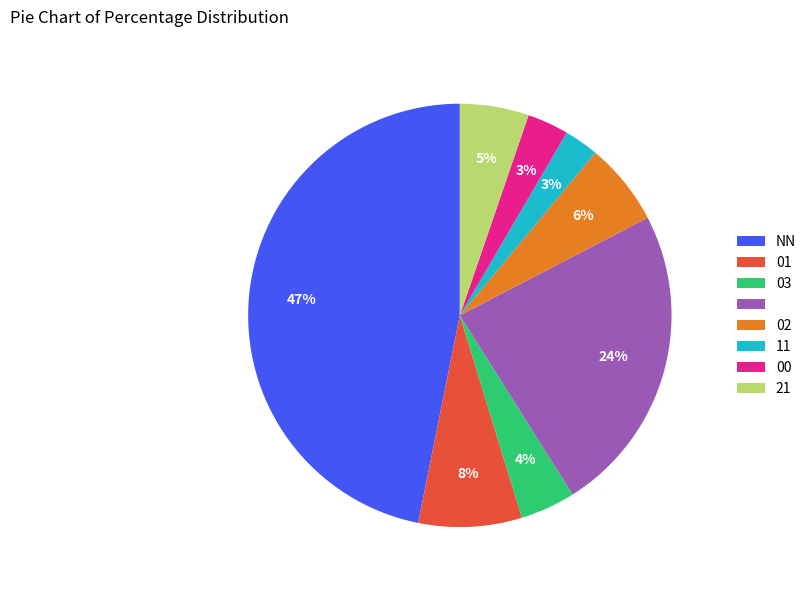

Does any single category account for the majority?

No